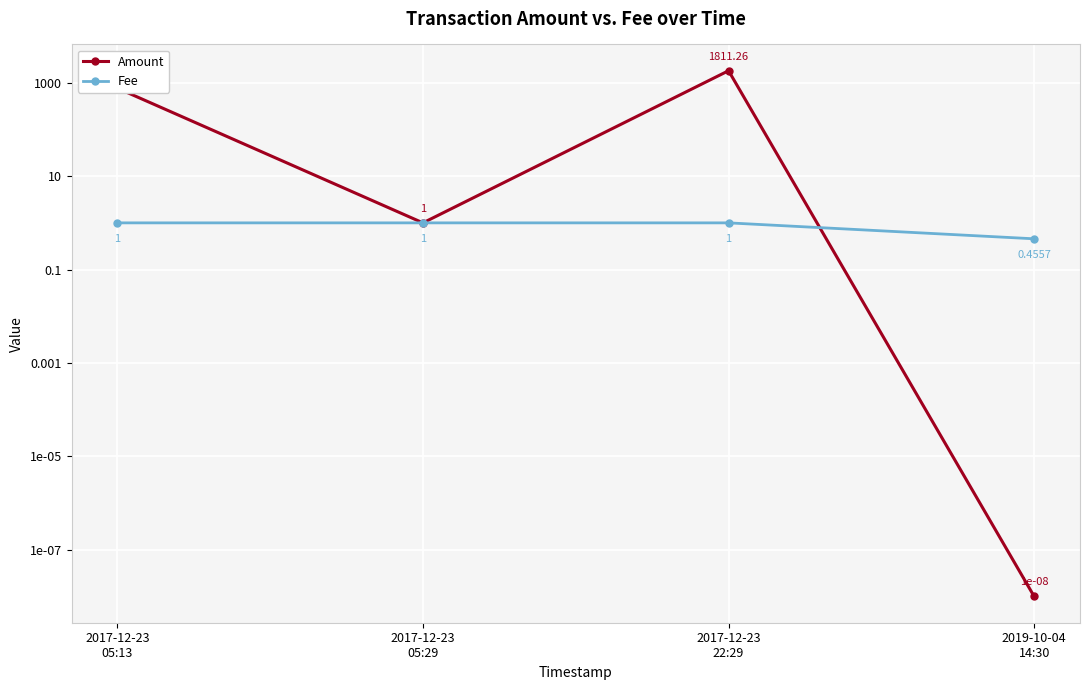

At which category is the sum across all series the highest?

2017-12-23
22:29